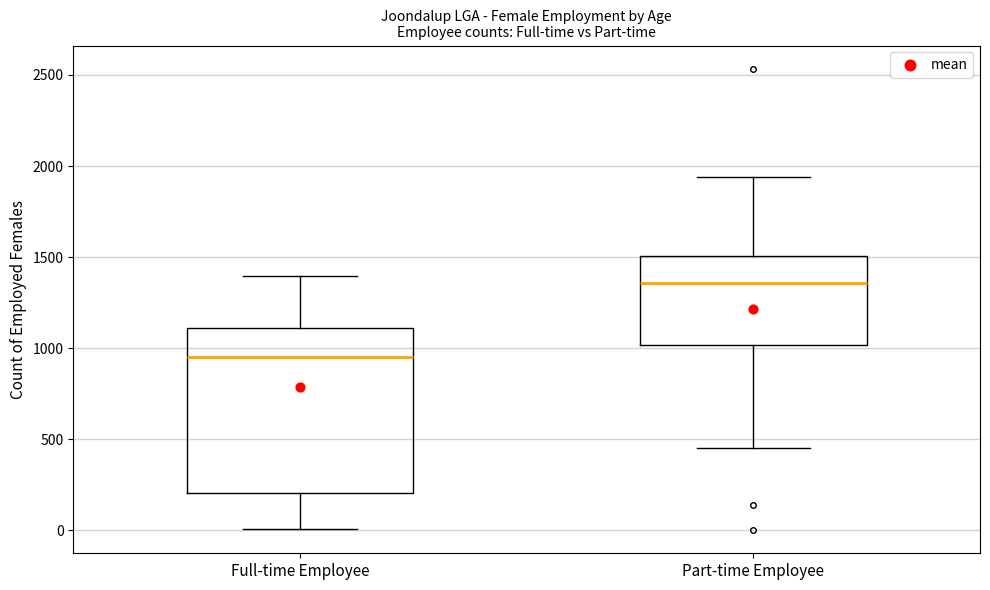

Reading left to right, transcribe this box plot: for each box, give where its median line is, the range the box spans, and where its two whiskers end, as read against the y-axis. The values are not printed on the chart, so give them approximately, as read against the axis.

Full-time Employee: median 950, box 200 to 1100, whiskers 0 to 1400
Part-time Employee: median 1350, box 1000 to 1500, whiskers 450 to 1950